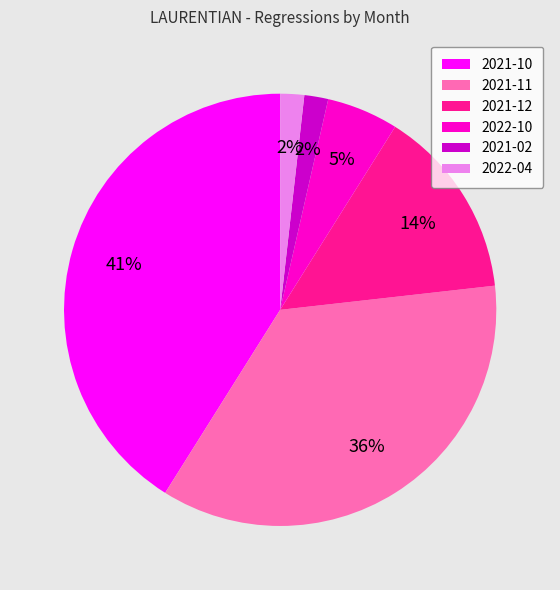

Is it true that 2021-11 is 36% of the pie?

True